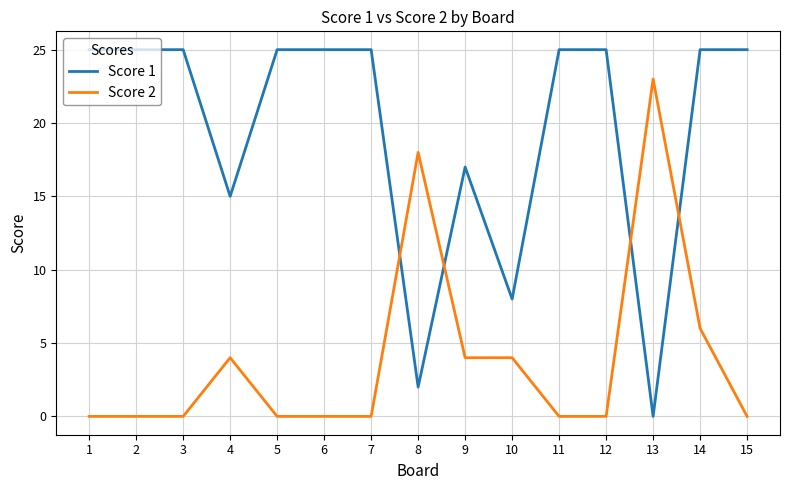

Which series ends up on top after the final intersection of Score 2 and Score 1?

Score 1